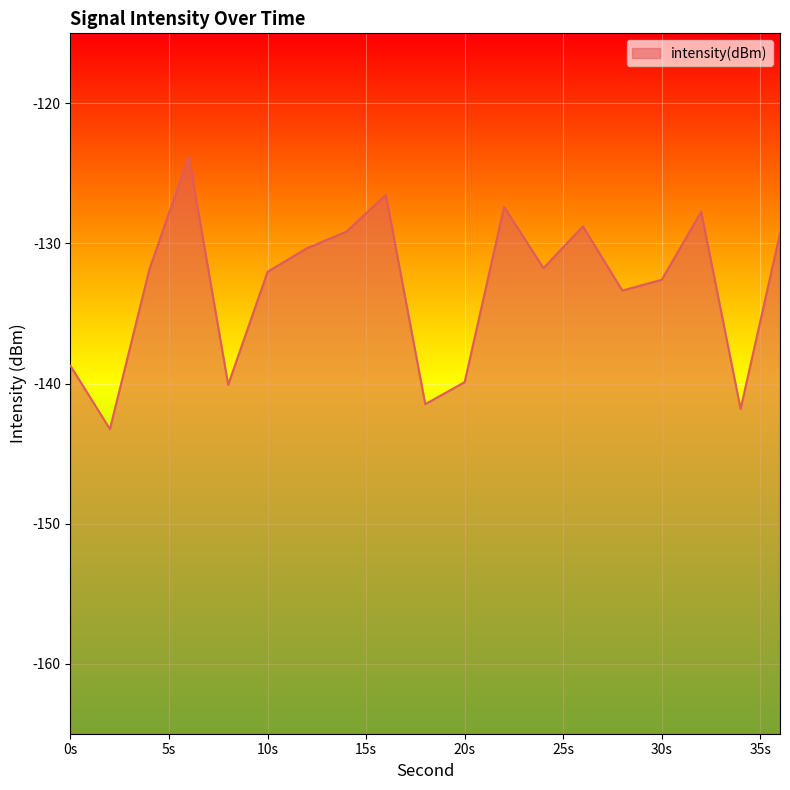

Where is the first local minimum?

2